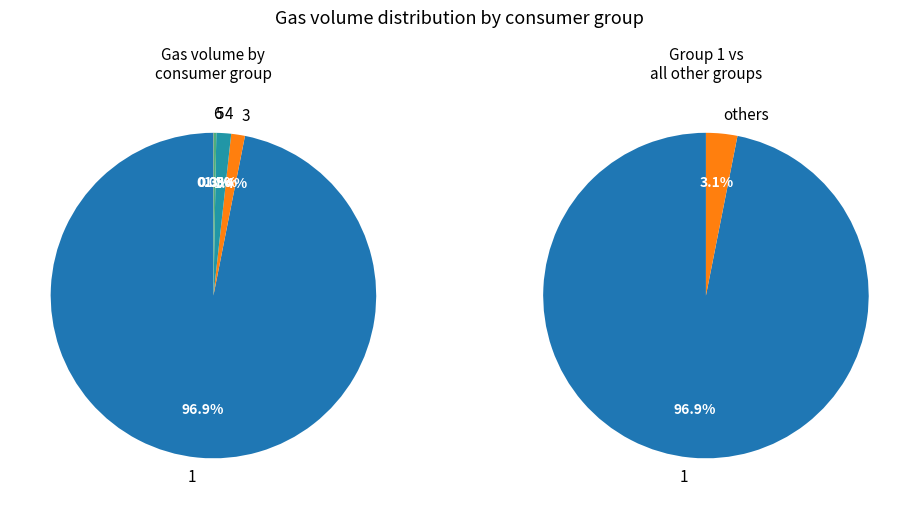

What percentage is the 3 (Окуловка) slice, to the nearest percent?

1%